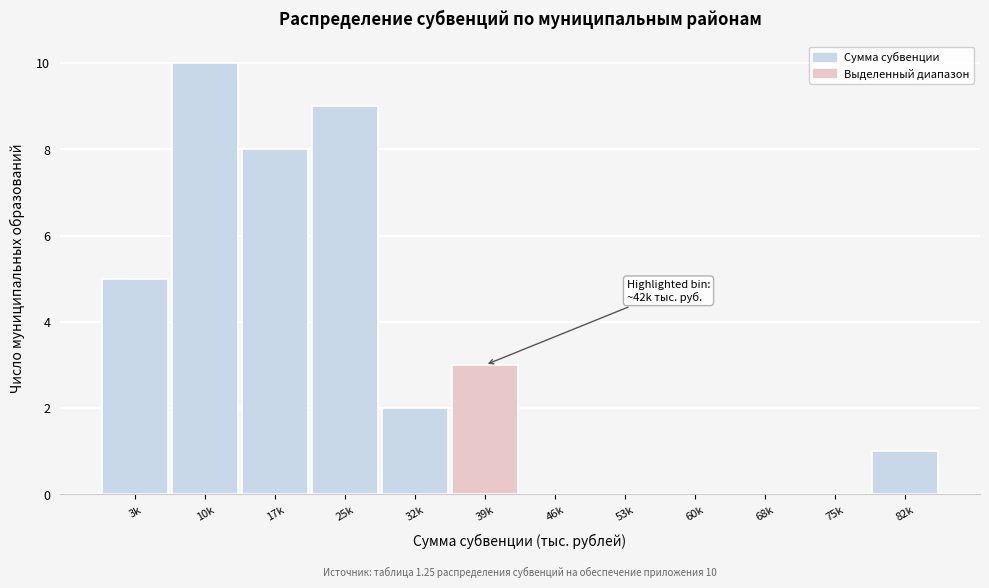

Reading left to right, extract all data points from this chart.

3k=5	10k=10	17k=8	25k=9	32k=2	39k=3	46k=0	53k=0	60k=0	68k=0	75k=0	82k=1